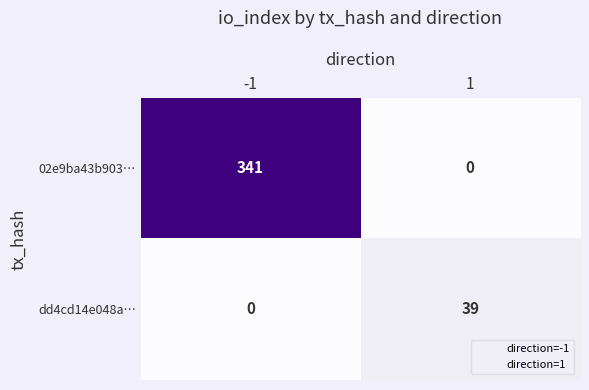

What is the greatest value displayed?

341